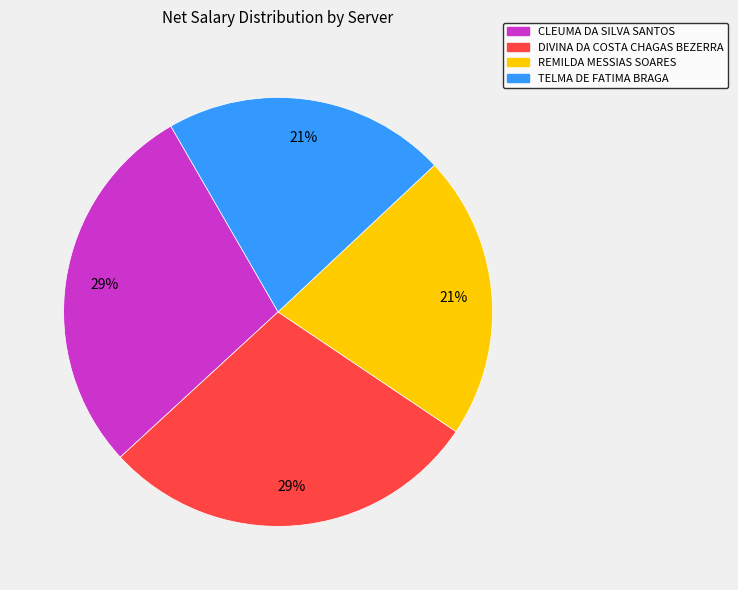

How many segments does this pie chart have?

4